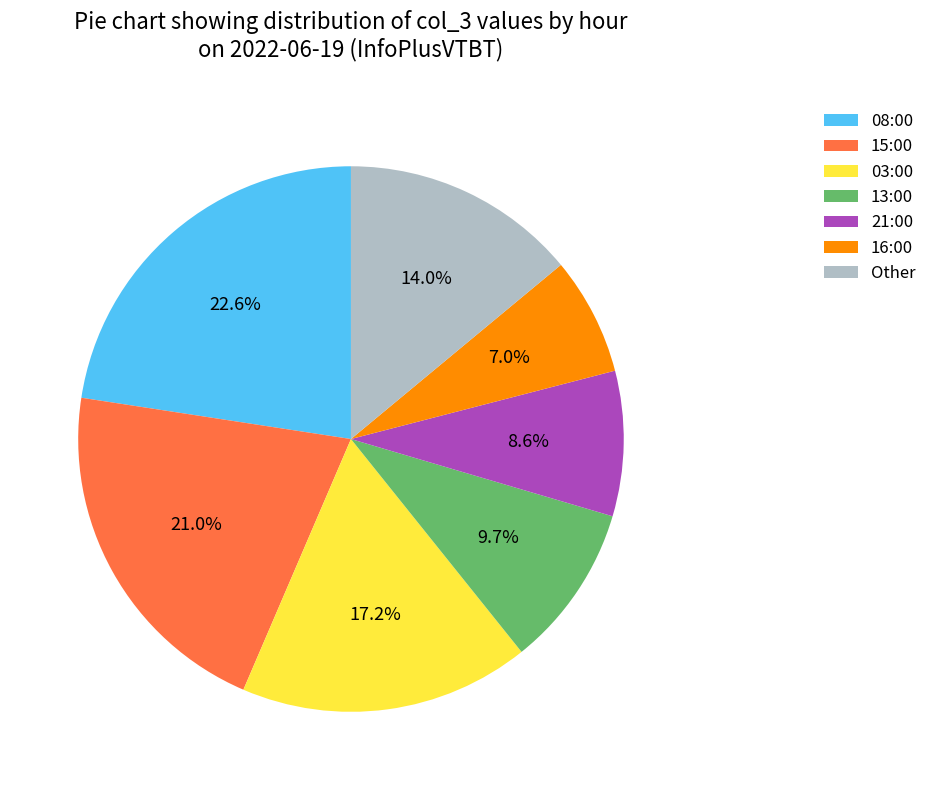

How many segments does this pie chart have?

7